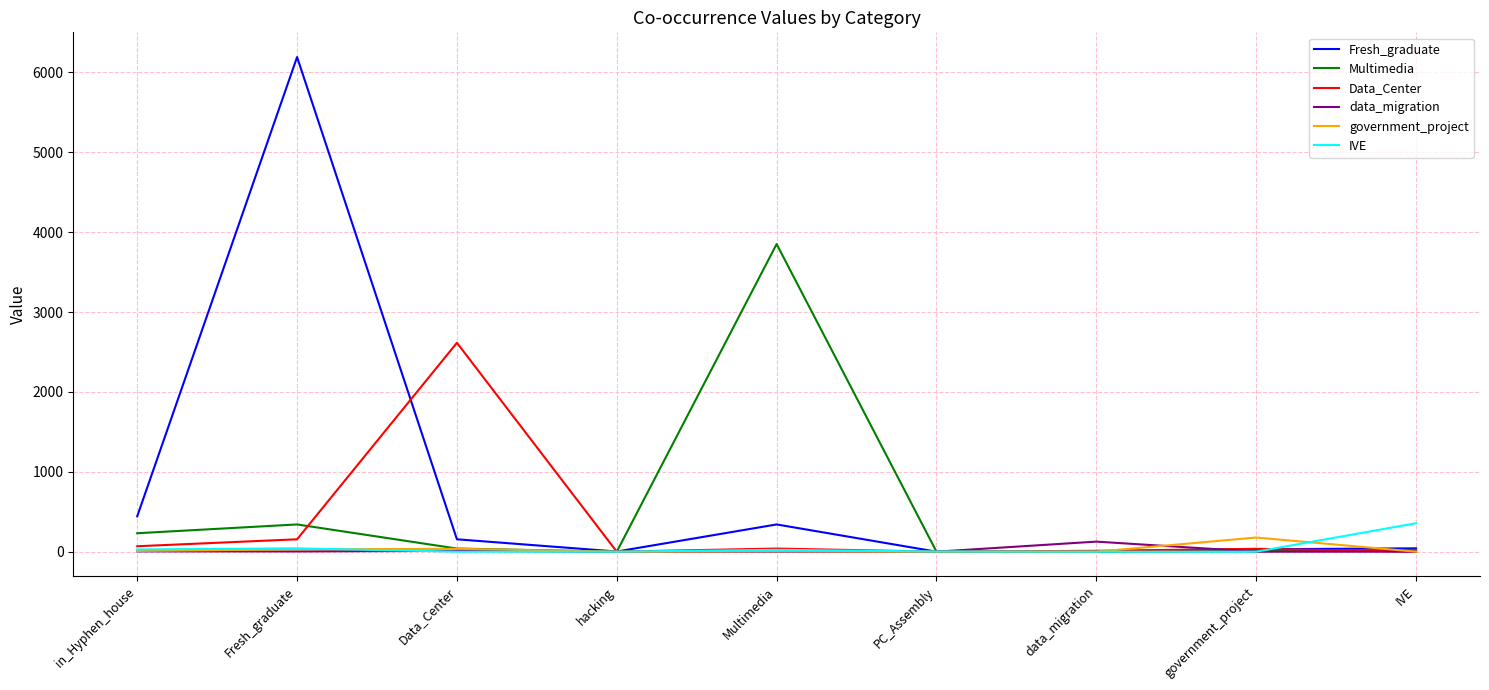

What is the greatest value displayed?

6192